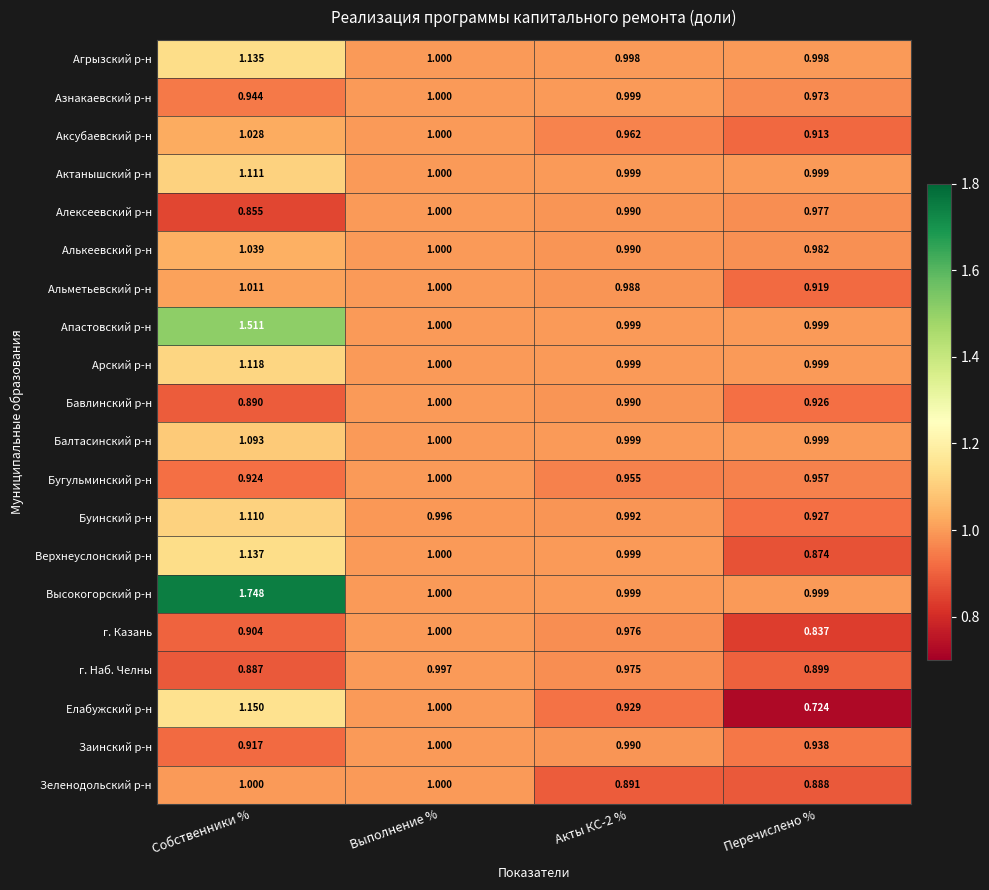

At which label is Альметьевский р-н closest to 0?

Перечислено %